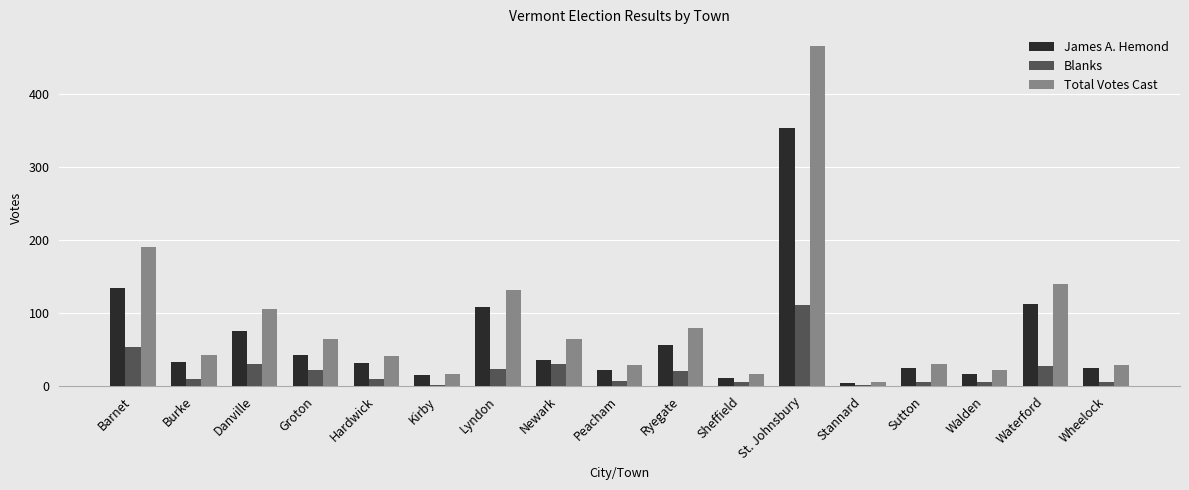

What is the sum of the Total Votes Cast values at Lyndon and Danville?

237